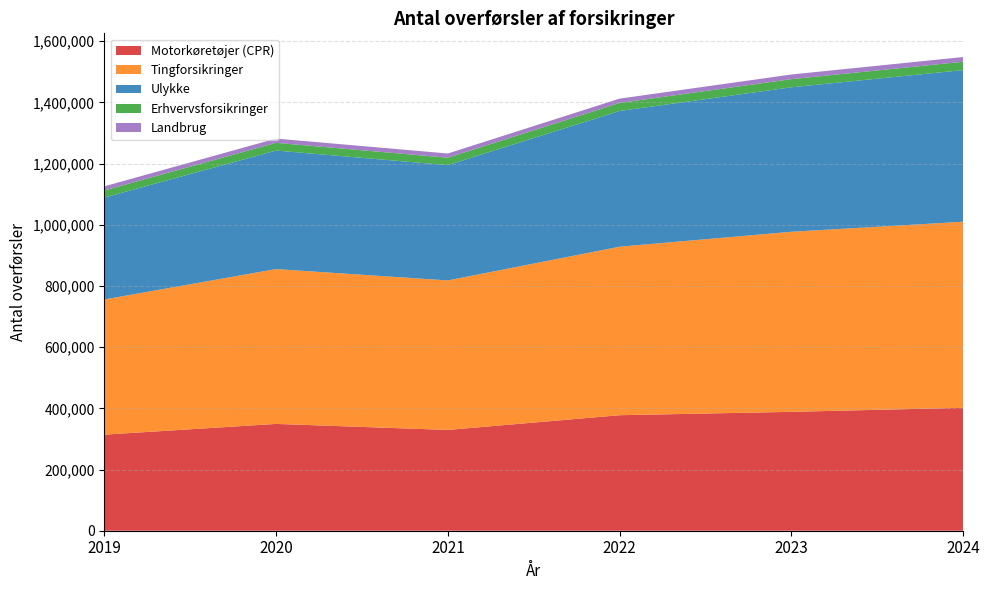

Reading left to right, extract all data points from this chart.

Motorkøretøjer (CPR): 2019=314083	2020=349167	2021=329505	2022=377607	2023=388637	2024=401810
Tingforsikringer: 2019=441890	2020=506193	2021=488744	2022=550882	2023=588656	2024=608277
Ulykke: 2019=333036	2020=387380	2021=376894	2022=443650	2023=472287	2024=495749
Erhvervsforsikringer: 2019=23337	2020=25269	2021=24243	2022=26382	2023=26663	2024=27291
Landbrug: 2019=13468	2020=13926	2021=13747	2022=14026	2023=15131	2024=15421